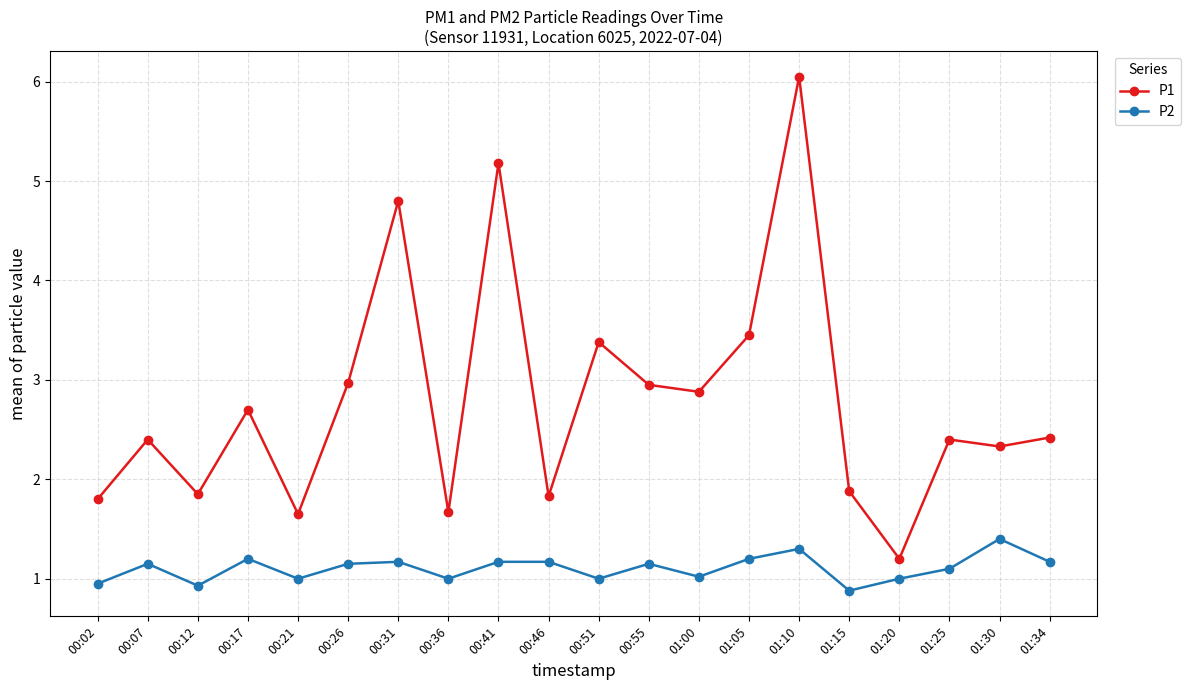

What position from the left is 01:30?

19